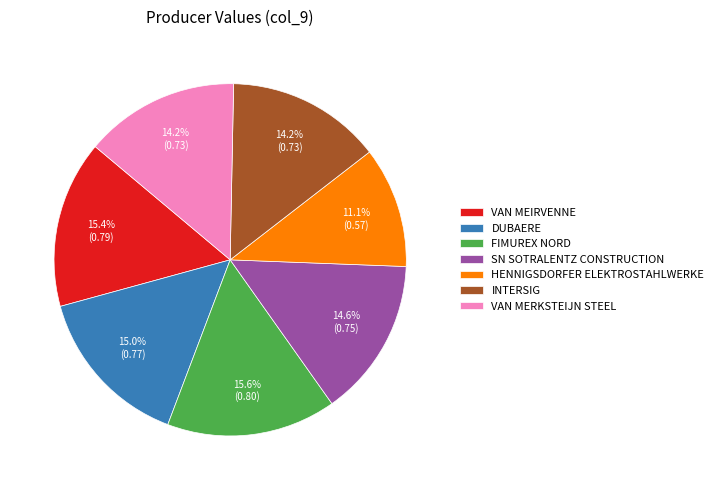

How many segments does this pie chart have?

7